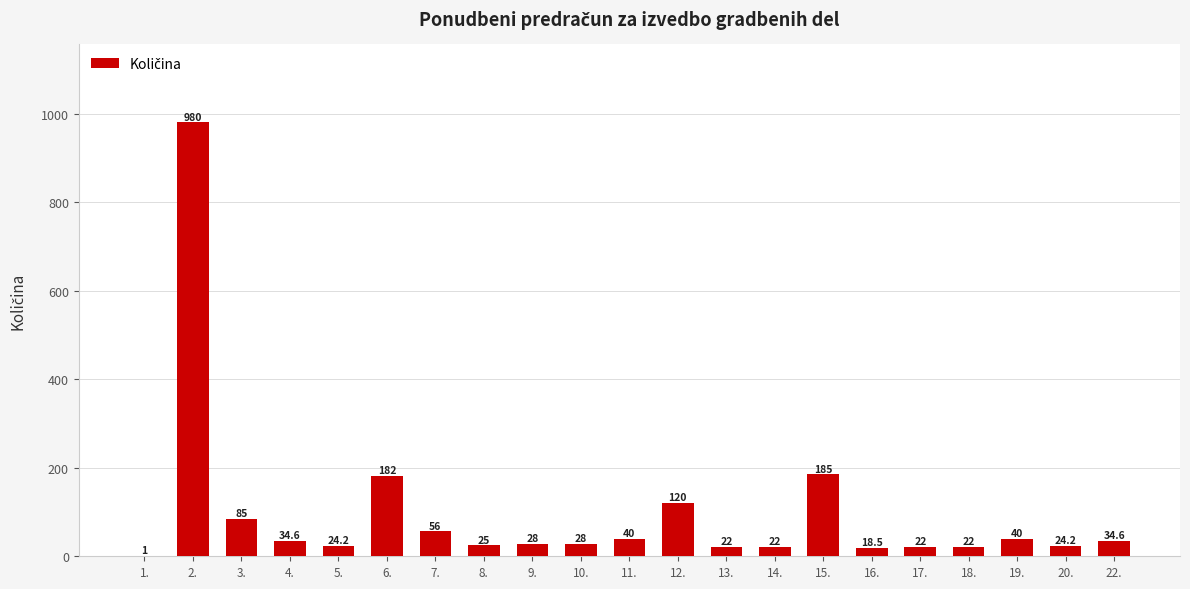

Where does the data first go above 28?

2.